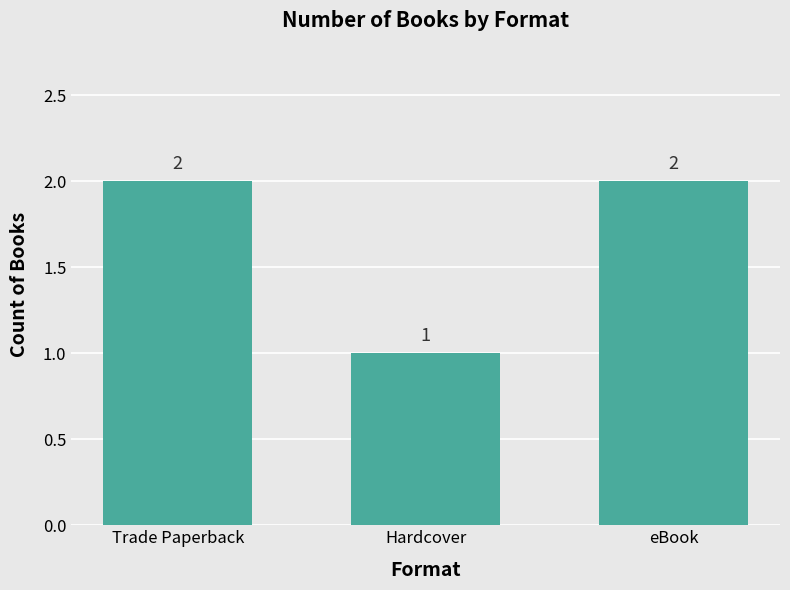

What position from the right is Trade Paperback?

3